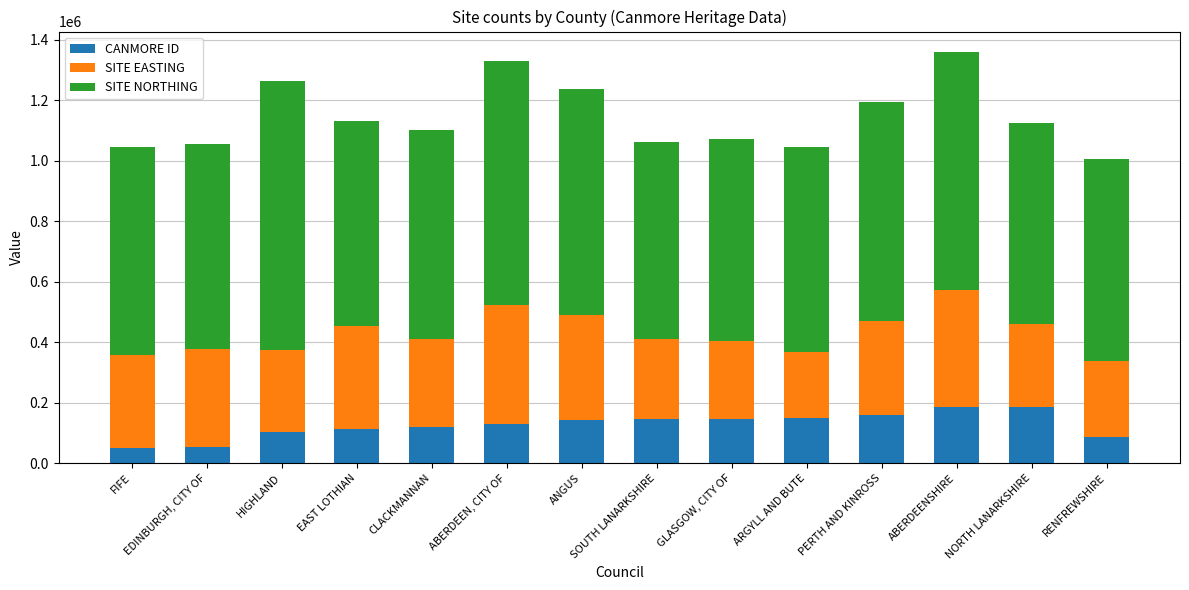

What is the average value of the CANMORE ID series?

126351